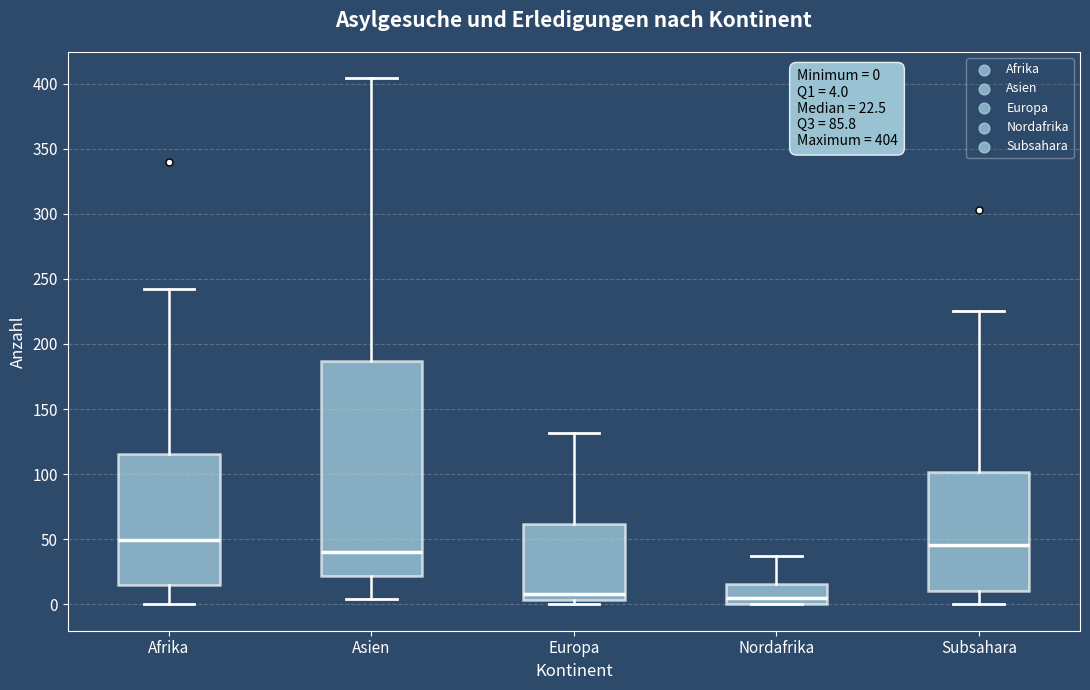

Which box is the tallest, from its lower edge to its upper edge?

Asien